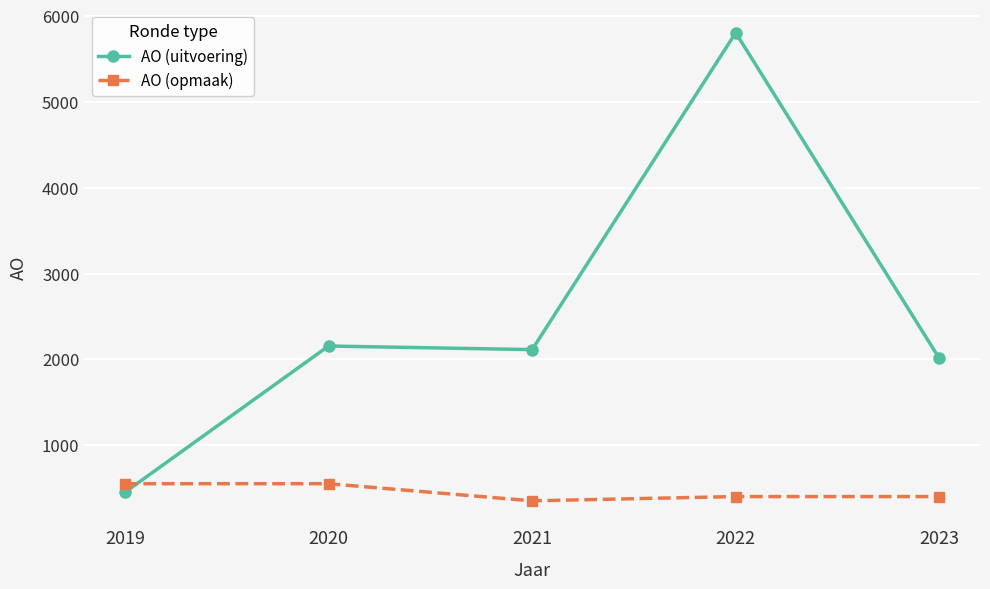

Which category has the highest value across all series?

2022